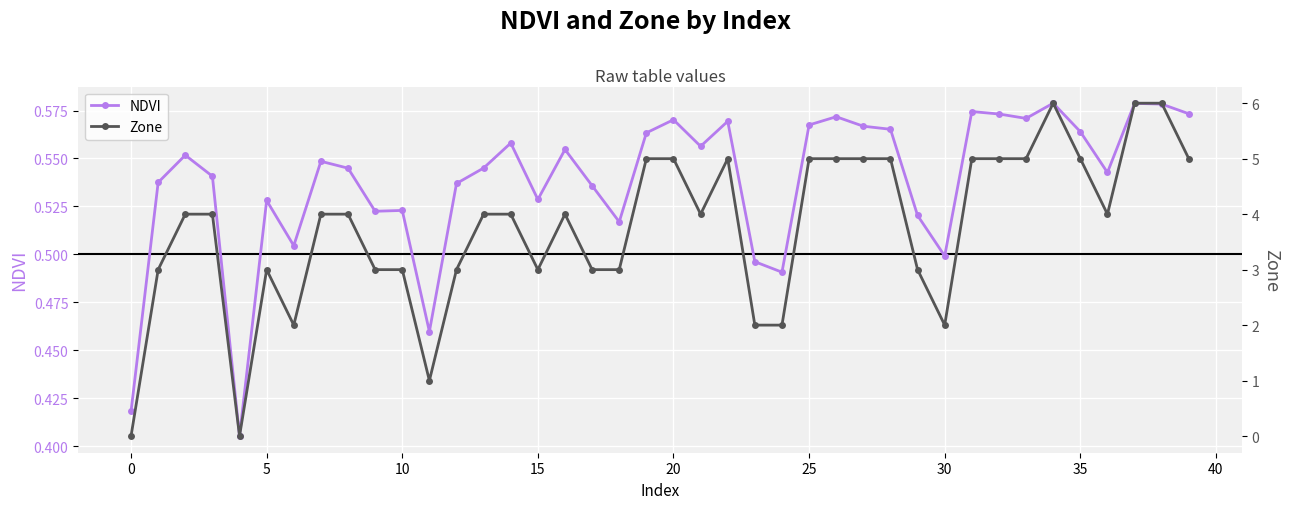

Is it true that NDVI equals 0.8 at 10?

False